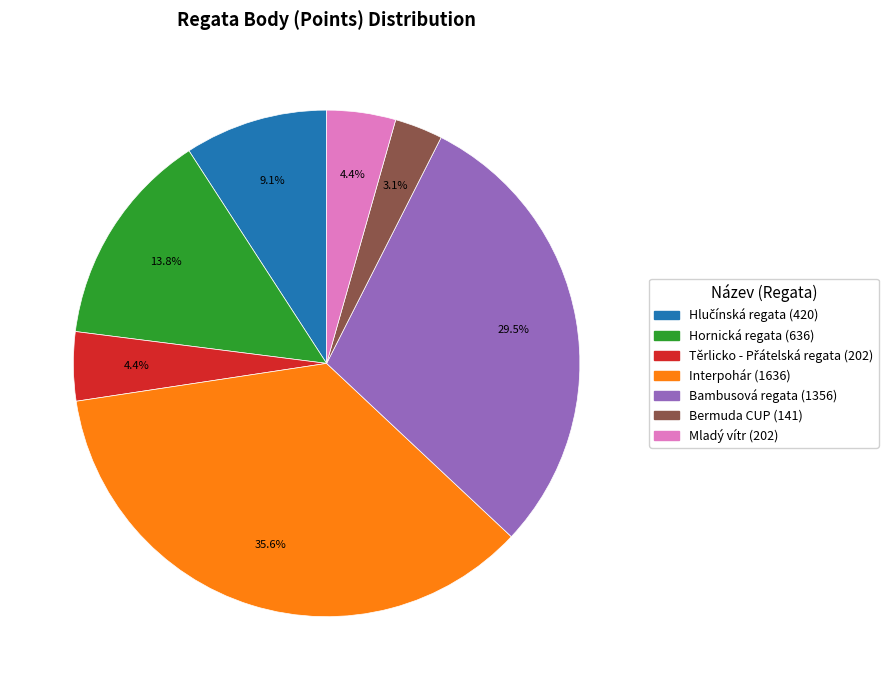

Is it true that Mladý vítr is 4% of the pie?

True